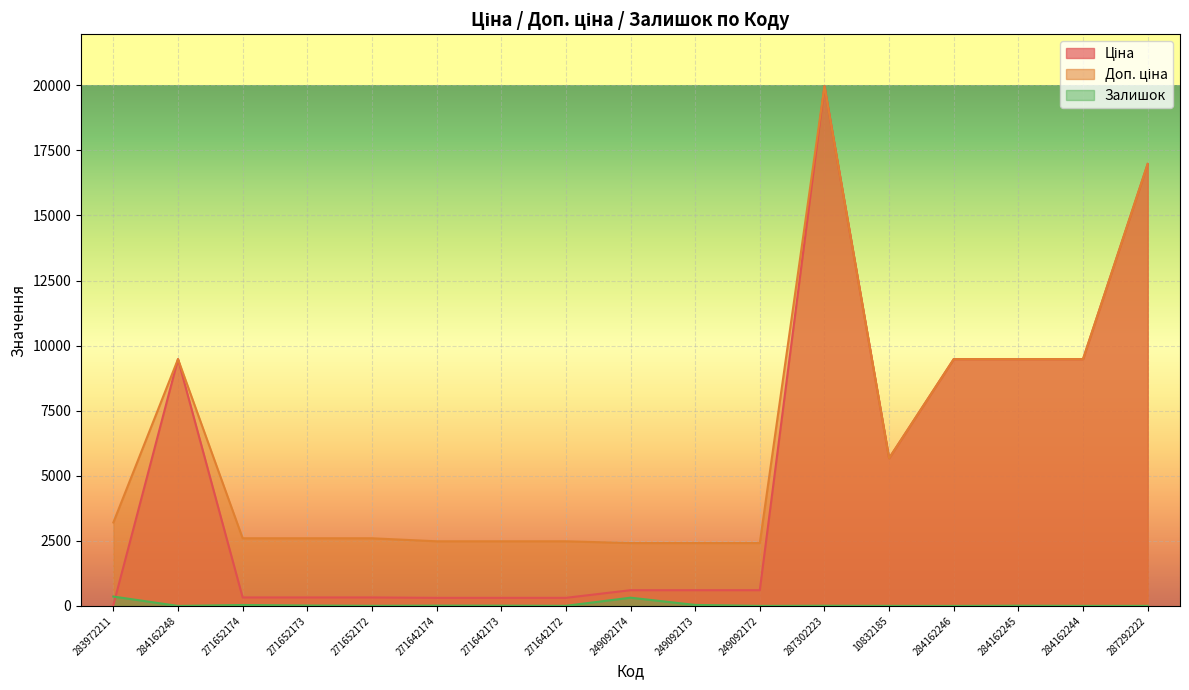

Which series has the widest spread of values?

Ціна